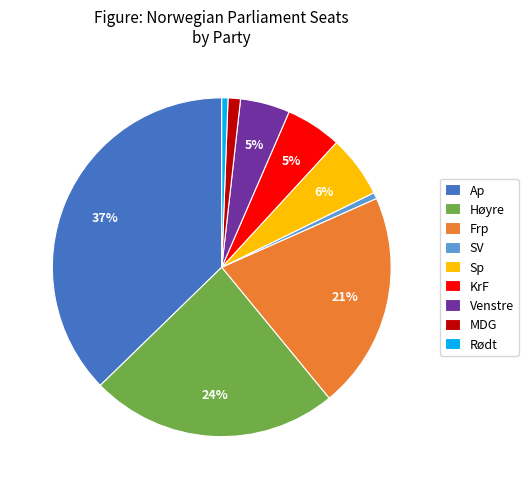

Is the sum of KrF and Frp greater than half?

No